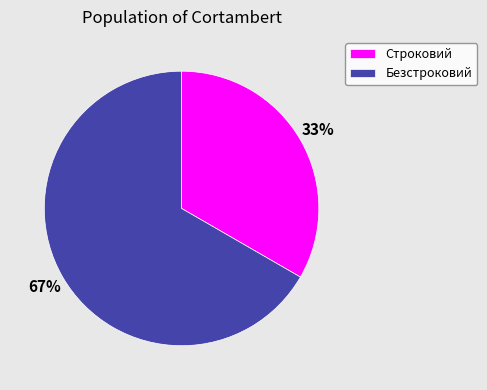

Does Безстроковий represent more than half of the total?

Yes